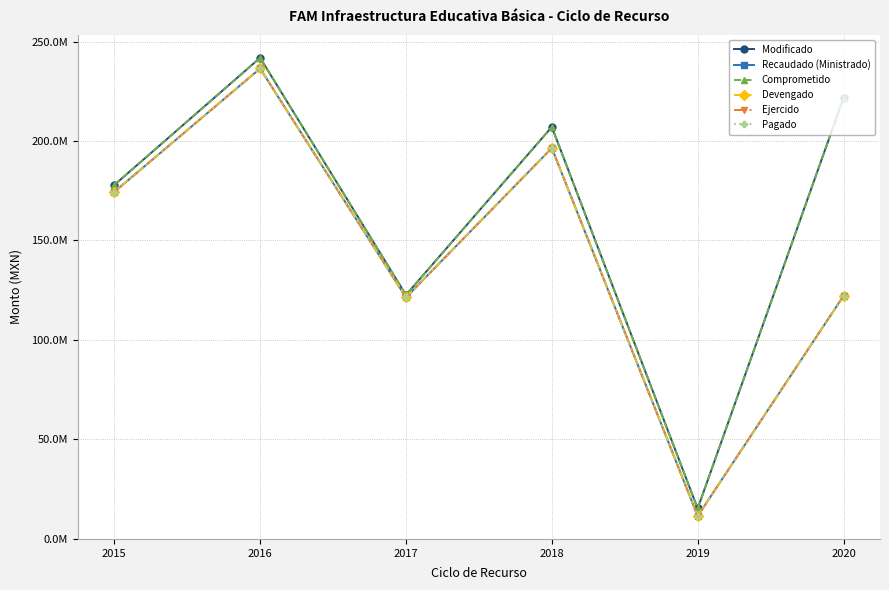

Reading left to right, what are all the values shown in this chart?

Modificado: 2015=177865373.6	2016=241815581.3	2017=122586302.6	2018=207060316.8	2019=15240326.9	2020=221709974.0
Recaudado (Ministrado): 2015=174390197.2	2016=236445281.8	2017=121343079.9	2018=196438273.3	2019=11449225.6	2020=122131426.7
Comprometido: 2015=177865373.6	2016=241815581.3	2017=122586302.6	2018=207060316.8	2019=15240326.9	2020=221709974.0
Devengado: 2015=174390197.2	2016=236445281.8	2017=121343079.9	2018=196438273.3	2019=11449225.6	2020=122131426.7
Ejercido: 2015=174390197.2	2016=236445281.8	2017=121343079.9	2018=196438273.3	2019=11449225.6	2020=122131426.7
Pagado: 2015=174390197.2	2016=236445281.8	2017=121343079.9	2018=196438273.3	2019=11449225.6	2020=122131426.7